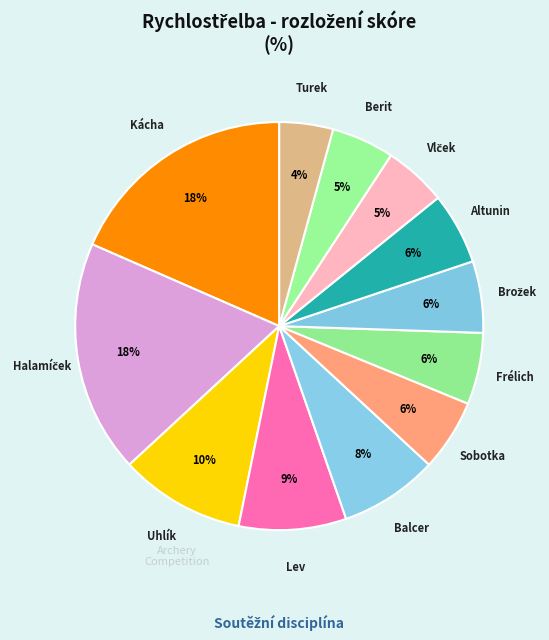

How many slices are in this pie chart?

12